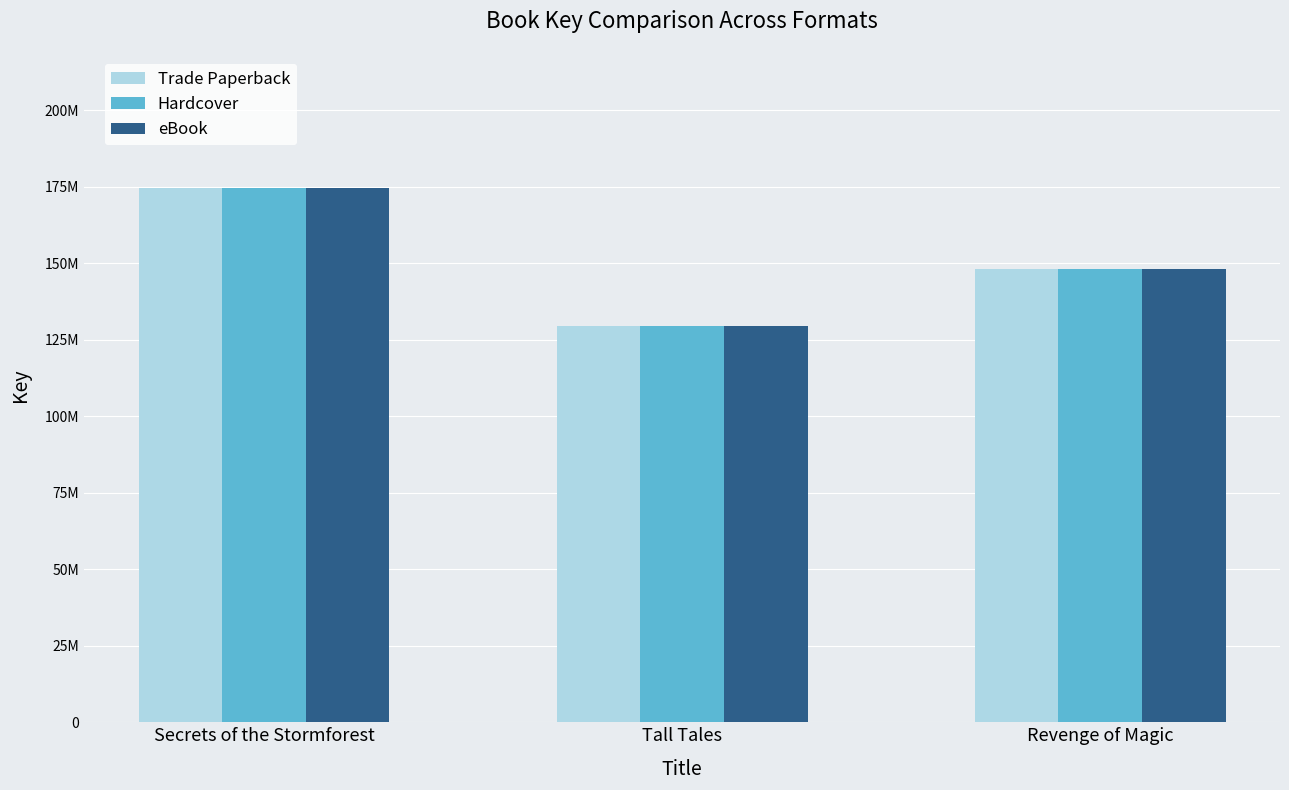

What is the minimum value shown in the chart?

129497983